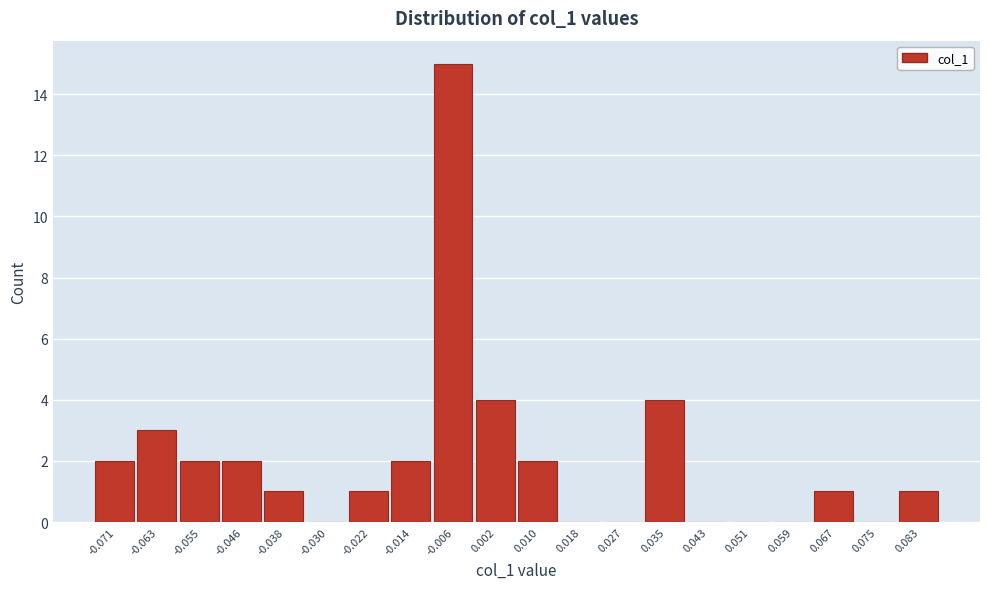

Reading left to right, transcribe all the data shown in this chart.

-0.071=2	-0.063=3	-0.055=2	-0.046=2	-0.038=1	-0.030=0	-0.022=1	-0.014=2	-0.006=15	0.002=4	0.010=2	0.018=0	0.027=0	0.035=4	0.043=0	0.051=0	0.059=0	0.067=1	0.075=0	0.083=1